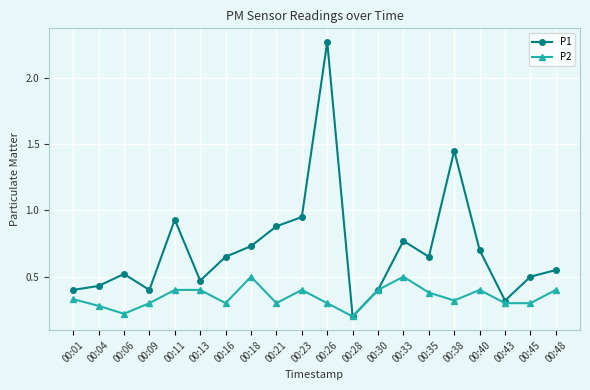

Which series has the largest total across all categories?

P1